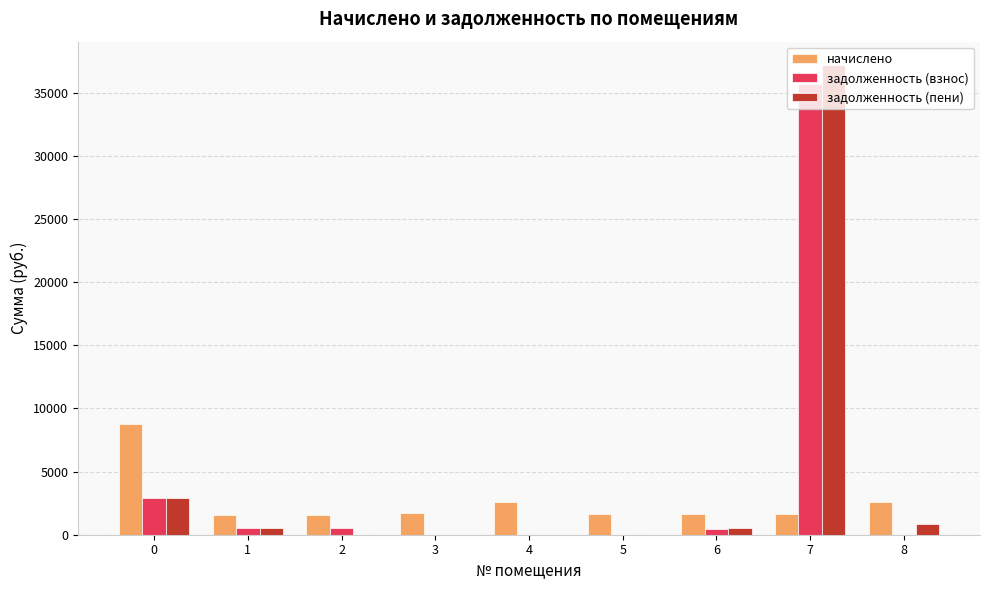

How many distinct data groups are displayed?

3